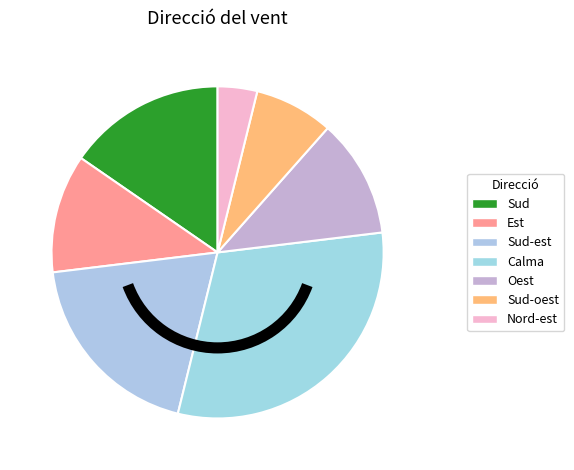

Which has a higher value, Est or Nord-est?

Est